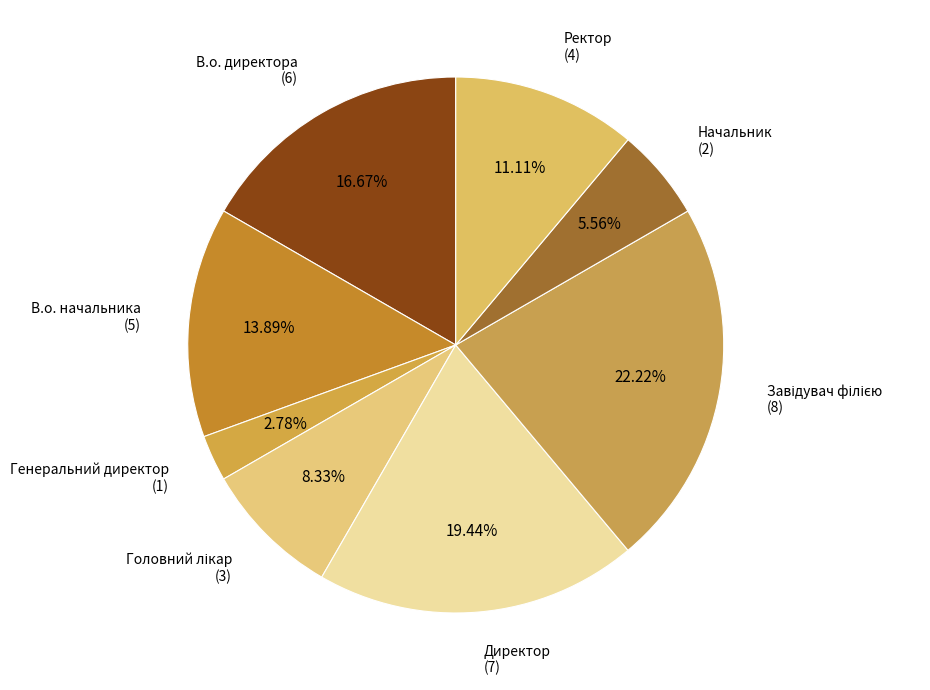

To the nearest percent, what is the difference between the largest and smallest slice percentages?

19%